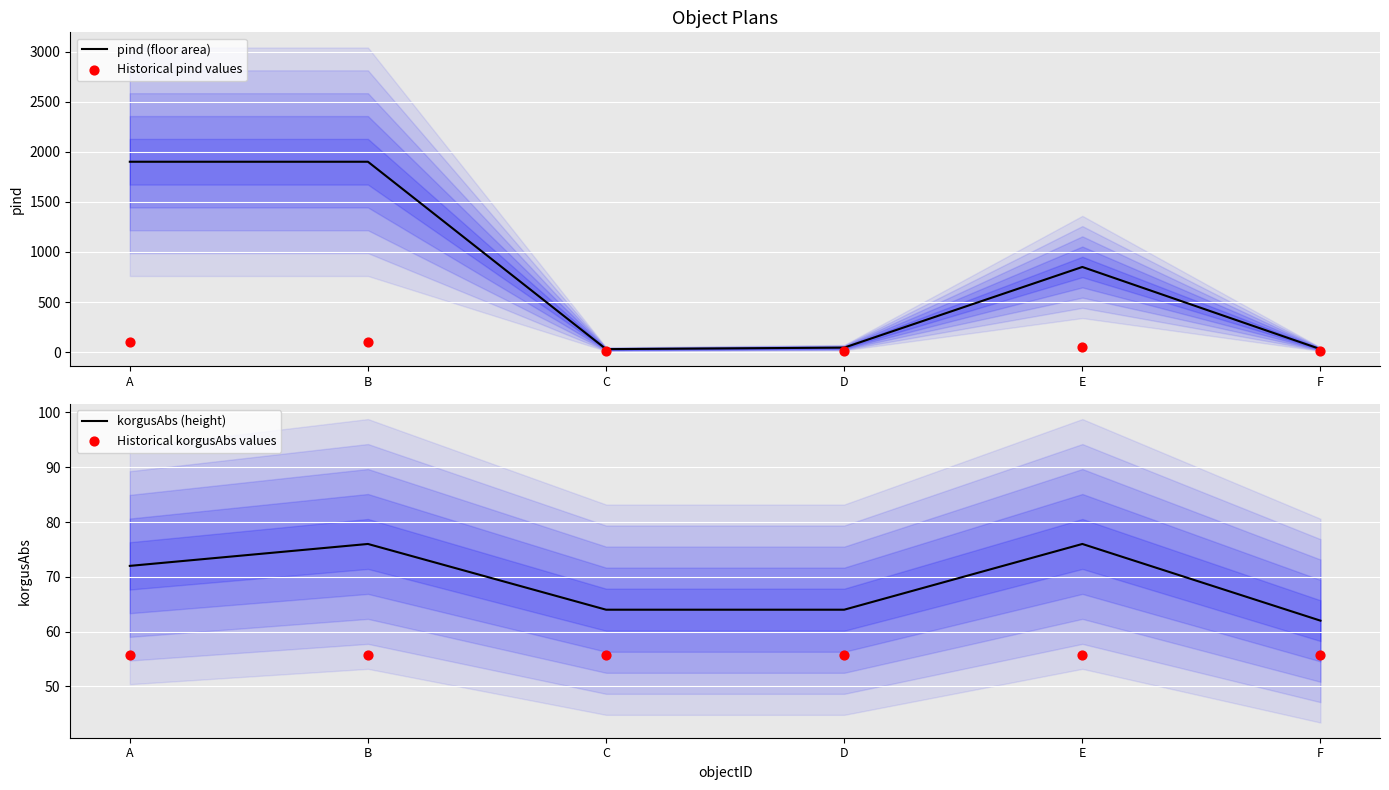

At which category is the sum across all series the highest?

B